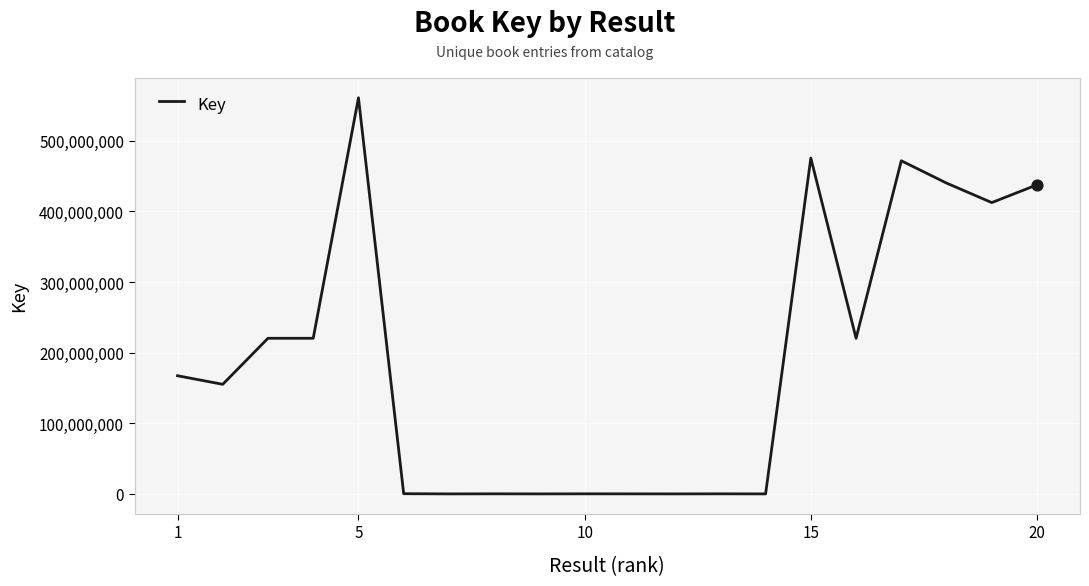

What is the difference between the maximum and minimum values?

560777677